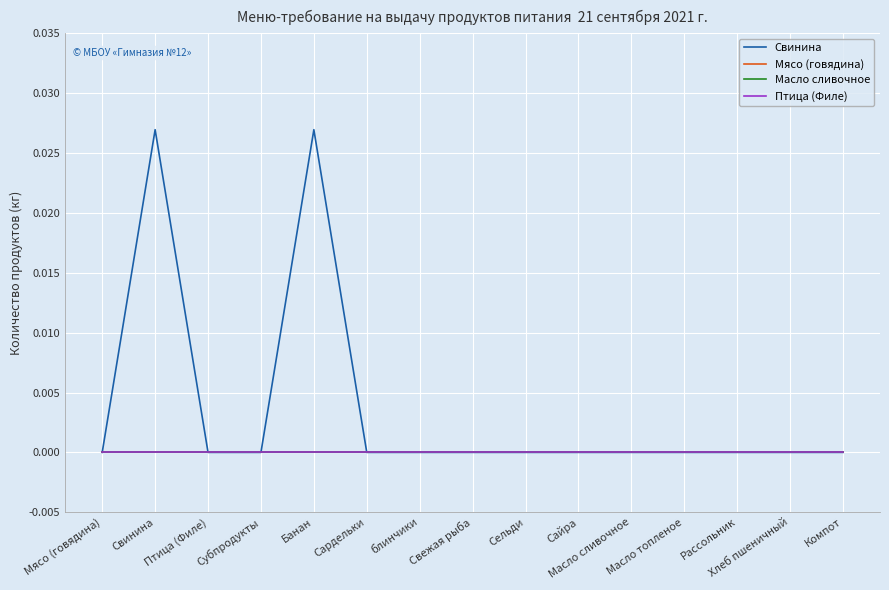

True or false: Птица (Филе) and Масло сливочное intersect in this chart.

False